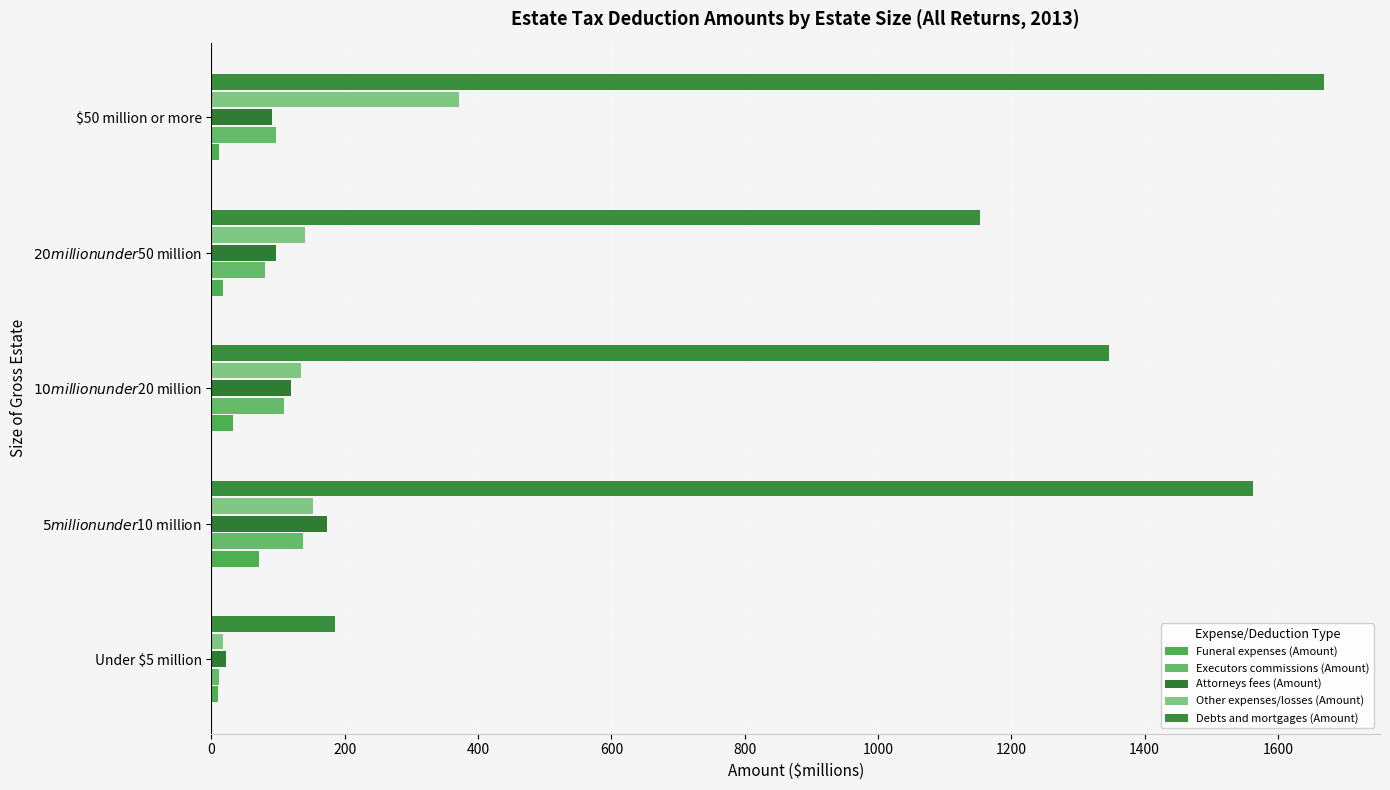

What is the difference between the second highest and second lowest values in the Other expenses/losses (Amount) series?

19.0